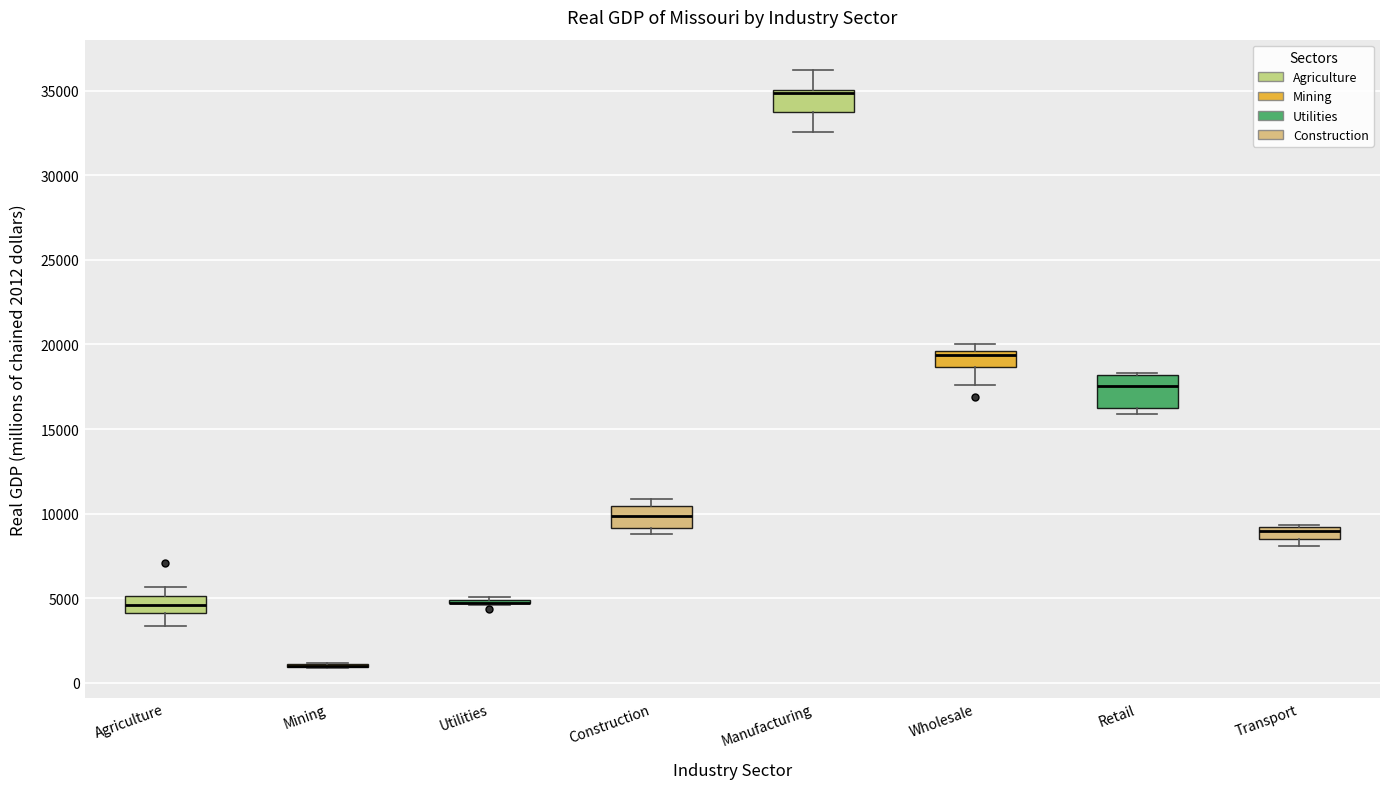

Where is the lower edge of the box for Wholesale on the y-axis? The values are not printed on the chart, so give them approximately, as read against the axis.

18500